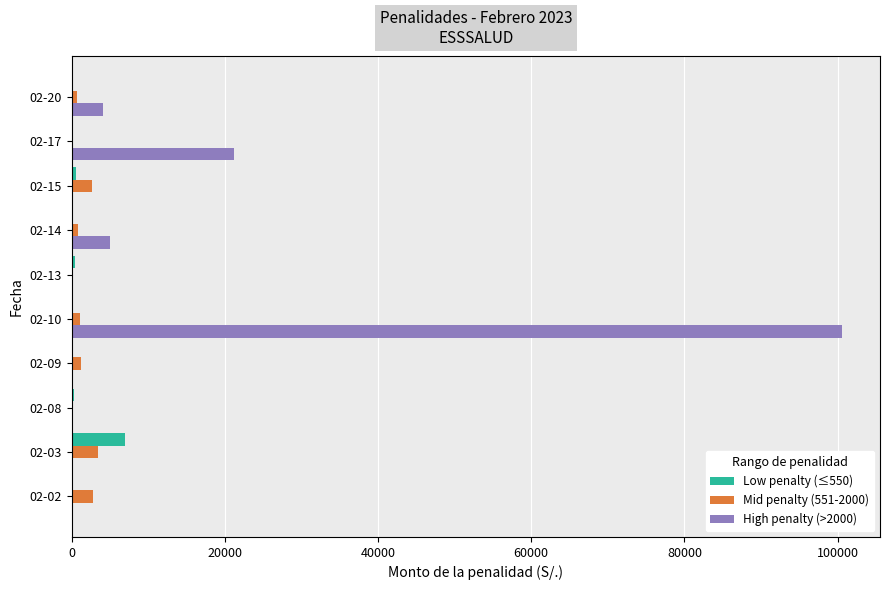

Which series has the largest total across all categories?

High penalty (>2000)